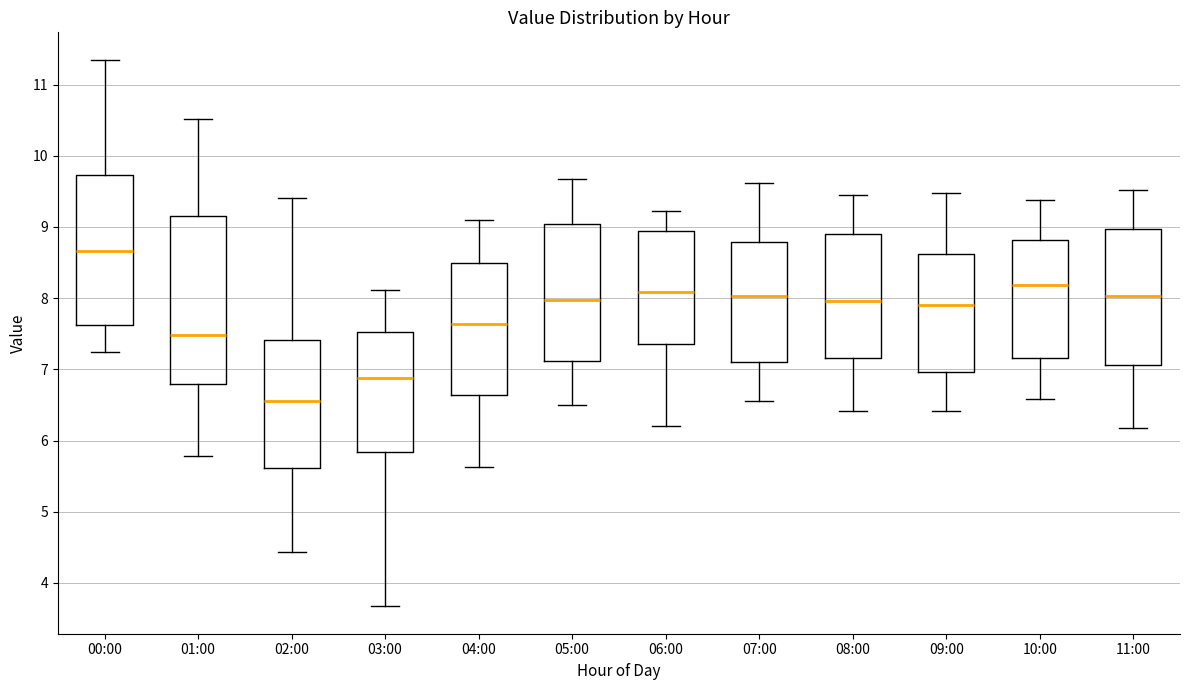

Where does the median line of the box for 09:00 sit on the y-axis? The values are not printed on the chart, so give them approximately, as read against the axis.

7.9